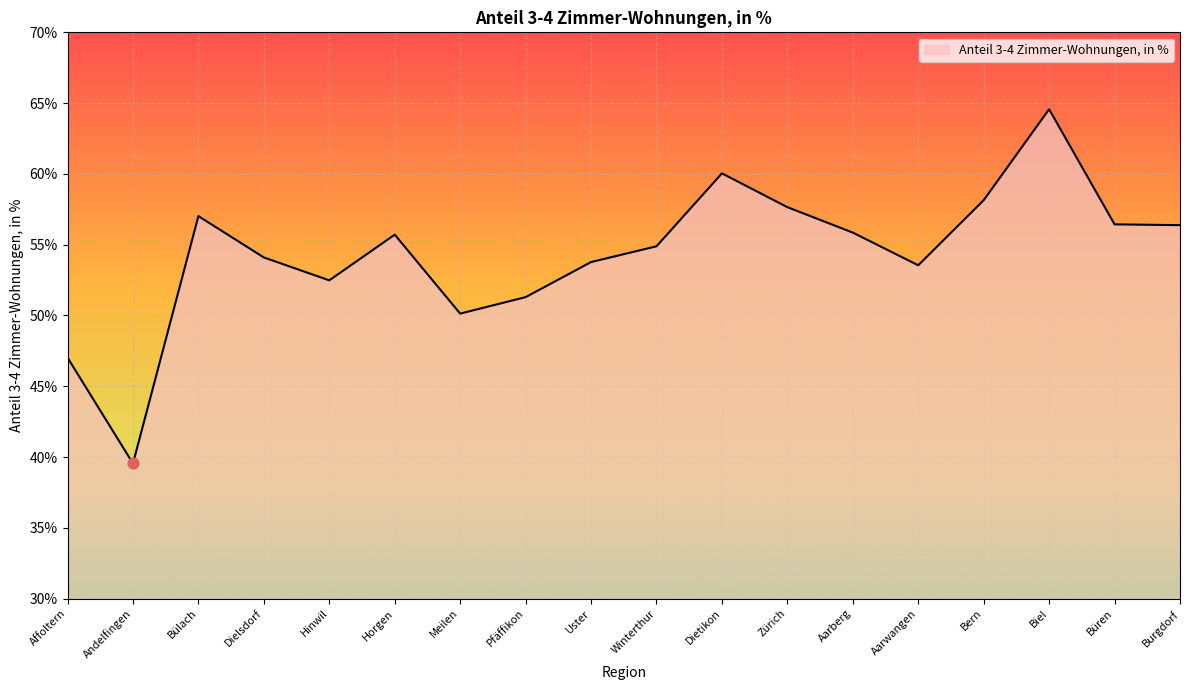

Approximately how many times larger is the value at Winterthur compared to Uster?

1.0